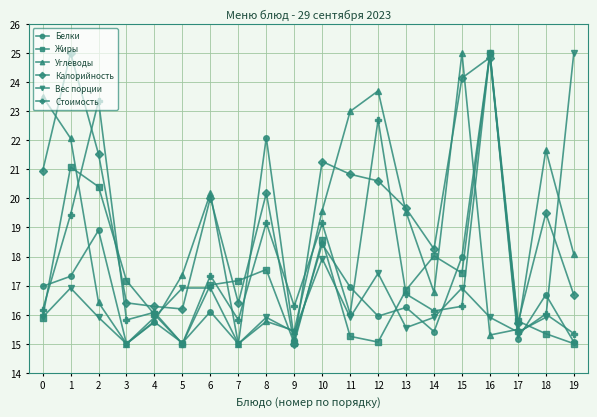

Which series ends up on top after the final intersection of Белки and Углеводы?

Углеводы